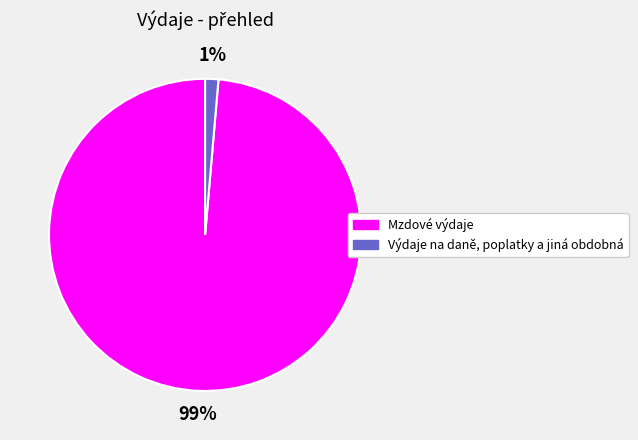

Does Výdaje na daně, poplatky a jiná obdobná account for over 50% of the chart?

No